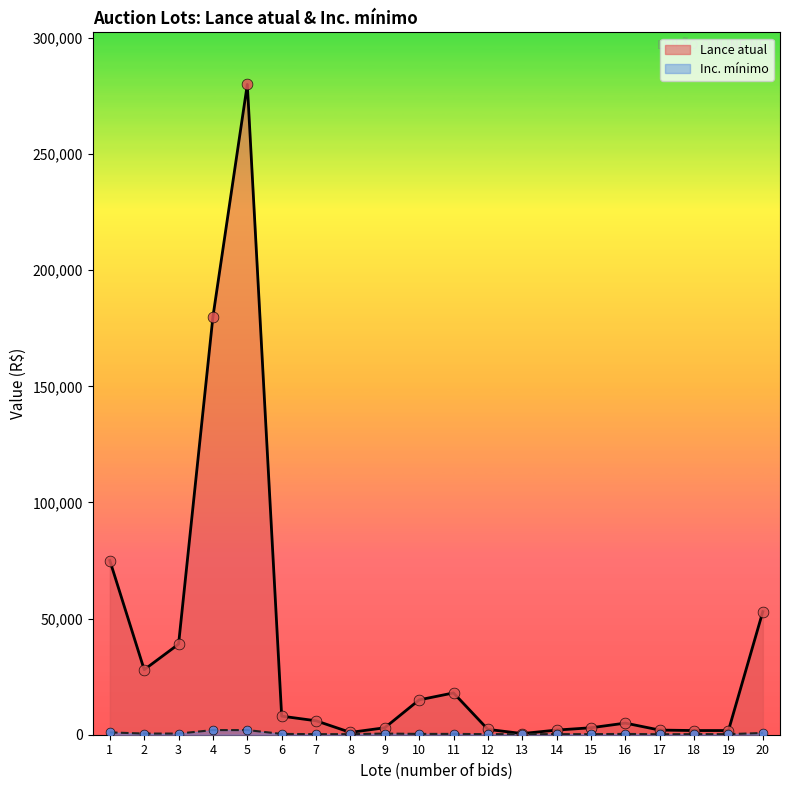

Which series reaches the minimum Y coordinate?

Inc. mínimo